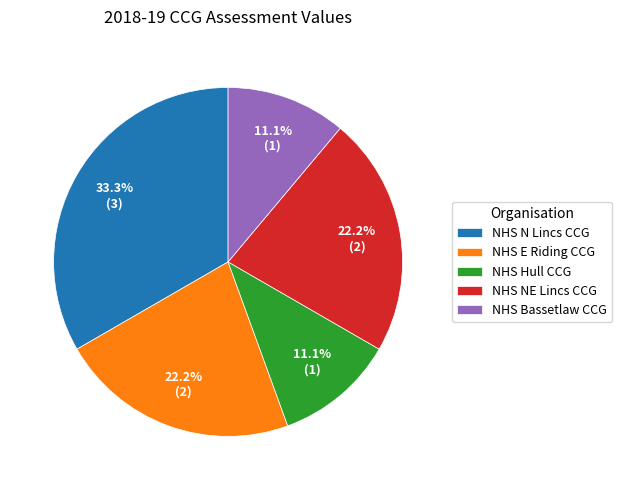

Is there a majority slice in this chart?

No